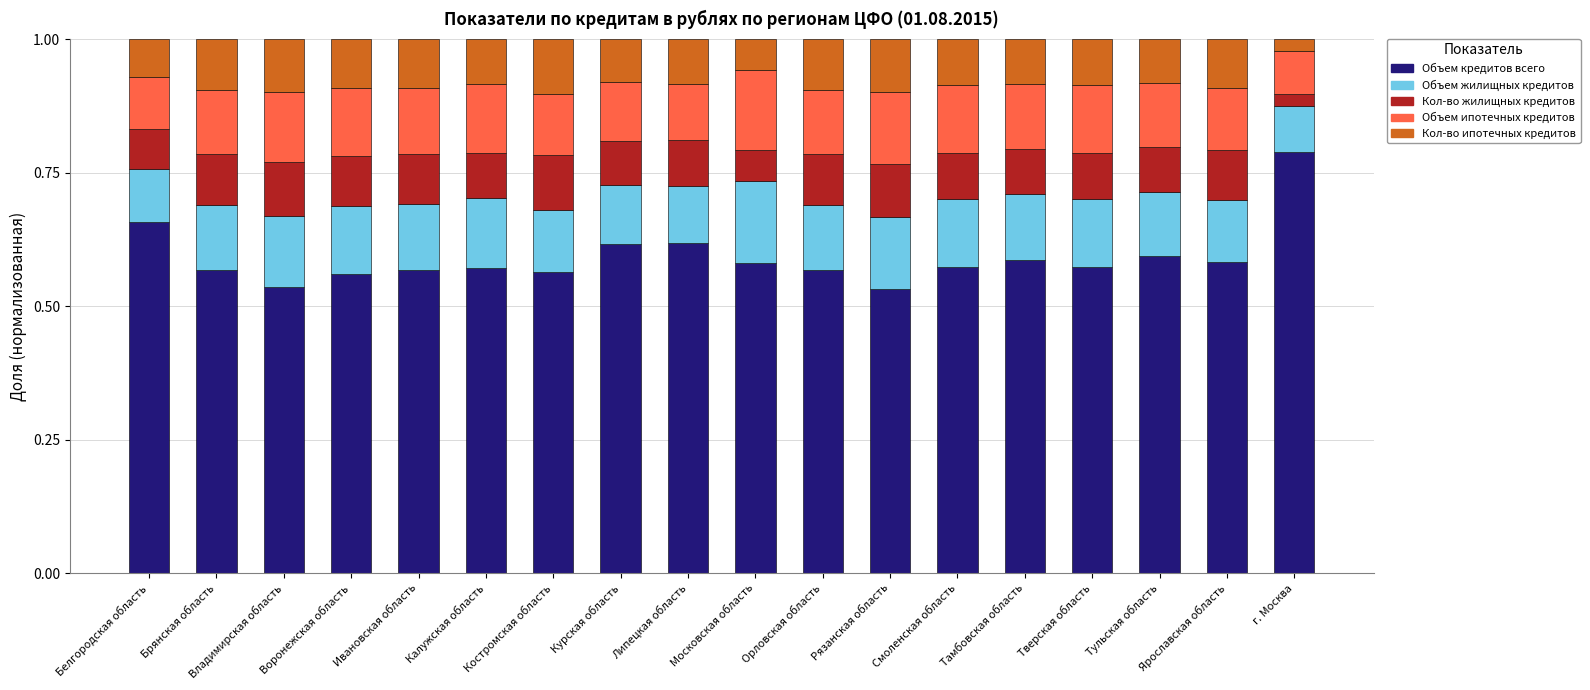

Count the number of data series in this chart.

5